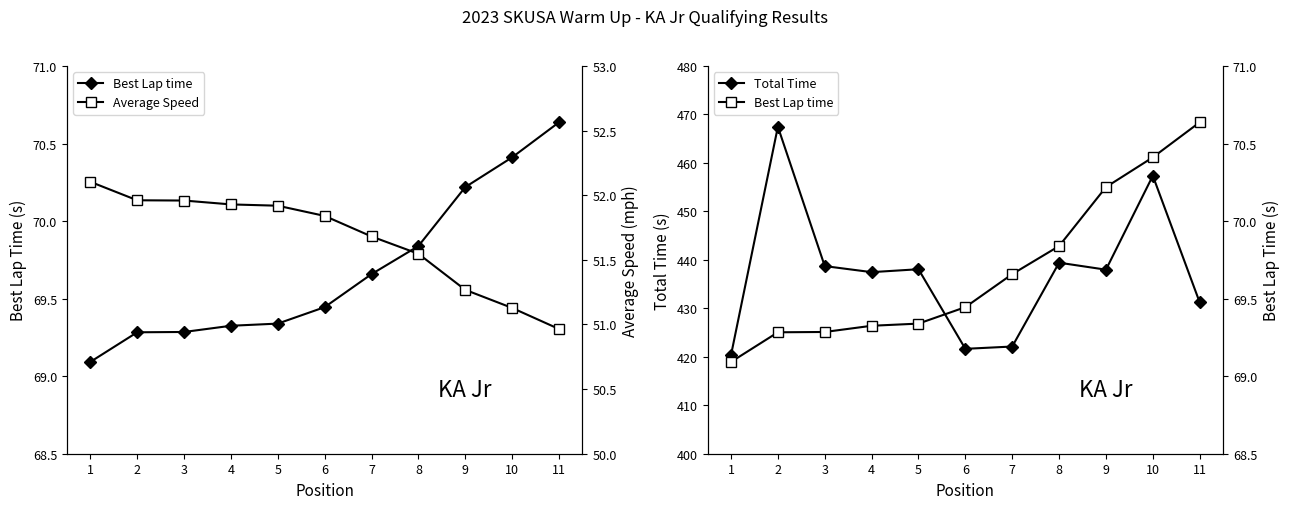

Between 2 and 6, which series saw the biggest shift?

Total Time